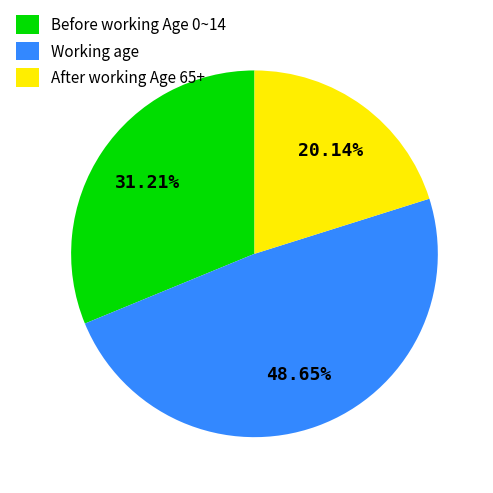

Is there a majority slice in this chart?

No